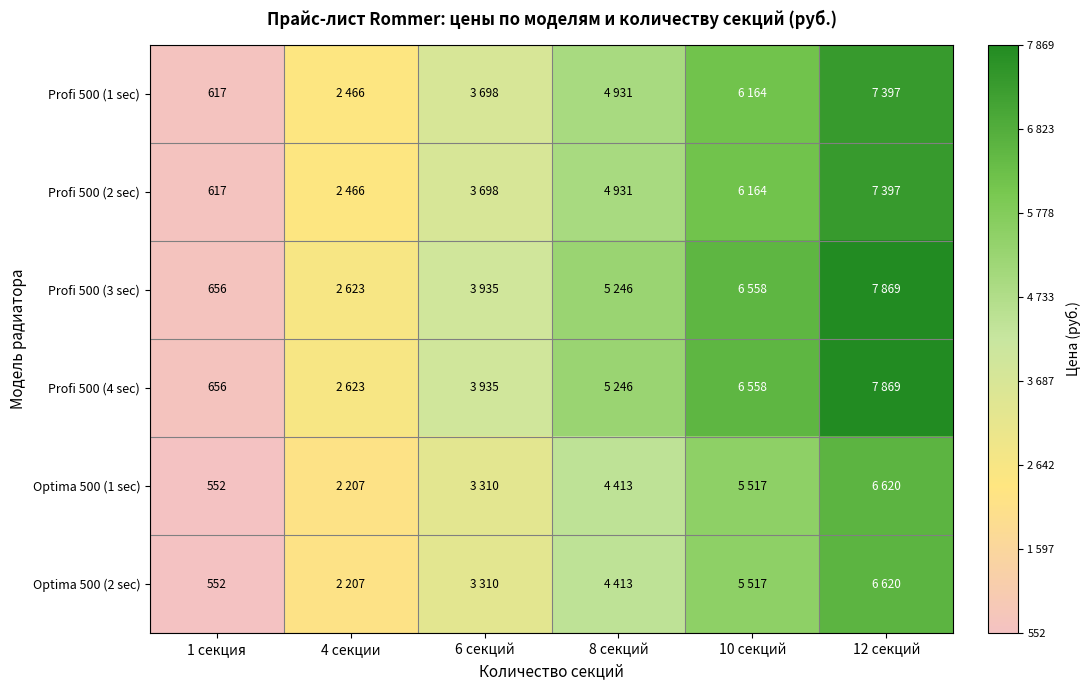

Rank the series by their maximum value, from lowest to highest.

Optima 500 (1 sec), Optima 500 (2 sec), Profi 500 (1 sec), Profi 500 (2 sec), Profi 500 (3 sec), Profi 500 (4 sec)